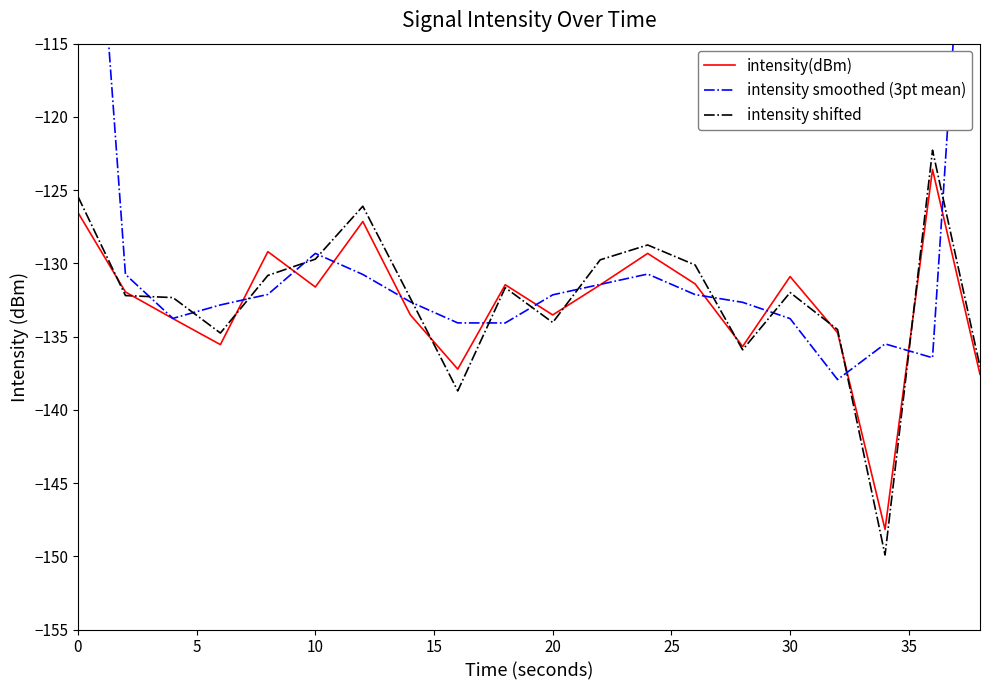

What is the approximate value of intensity(dBm) at 0?

-126.5